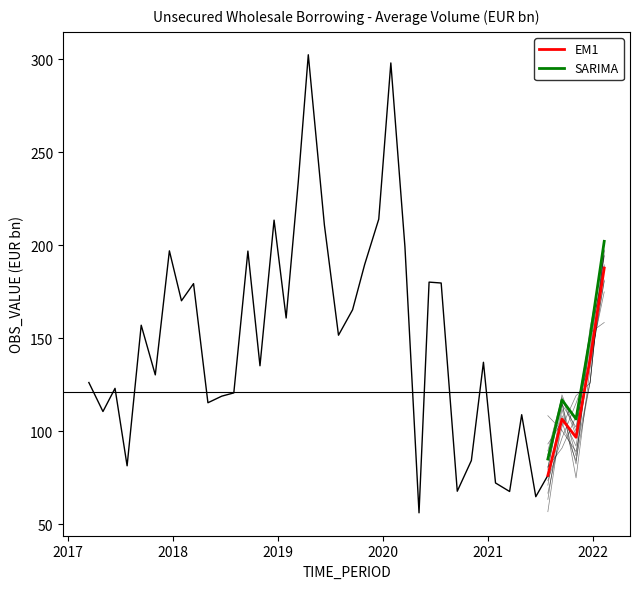

True or false: SARIMA and EM1 intersect in this chart.

False